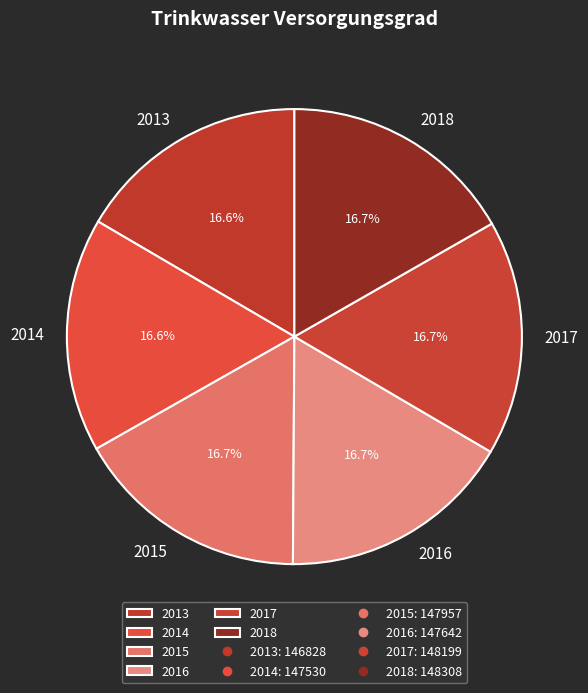

Is there a majority slice in this chart?

No